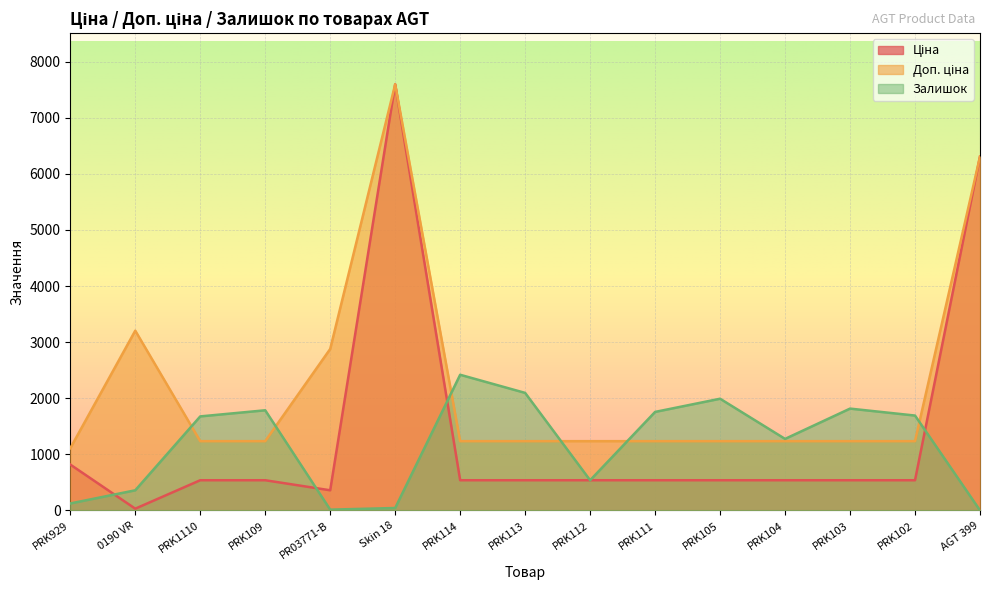

What is the sum of all Ціна values?

20505.7